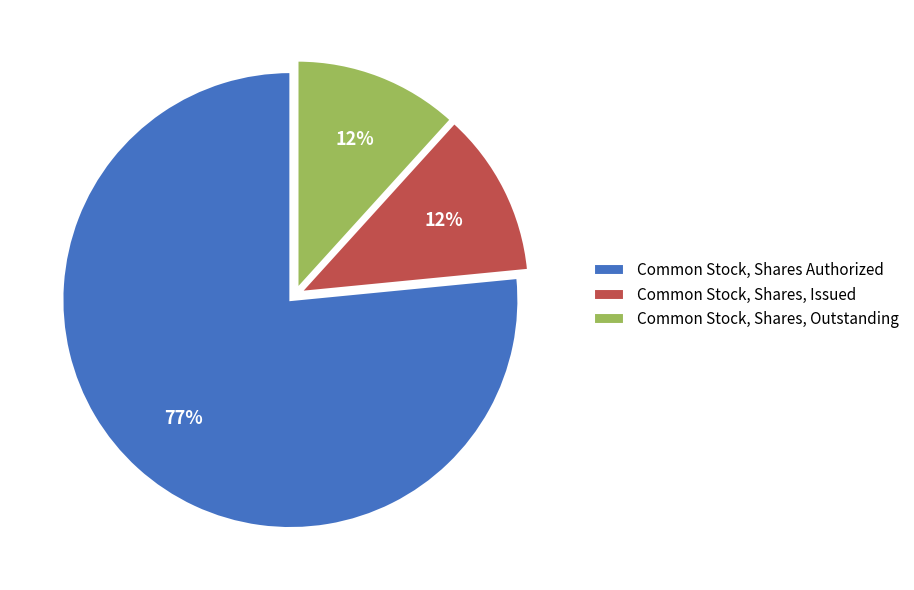

Is the sum of Common Stock, Shares, Issued and Common Stock, Shares, Outstanding greater than half?

No